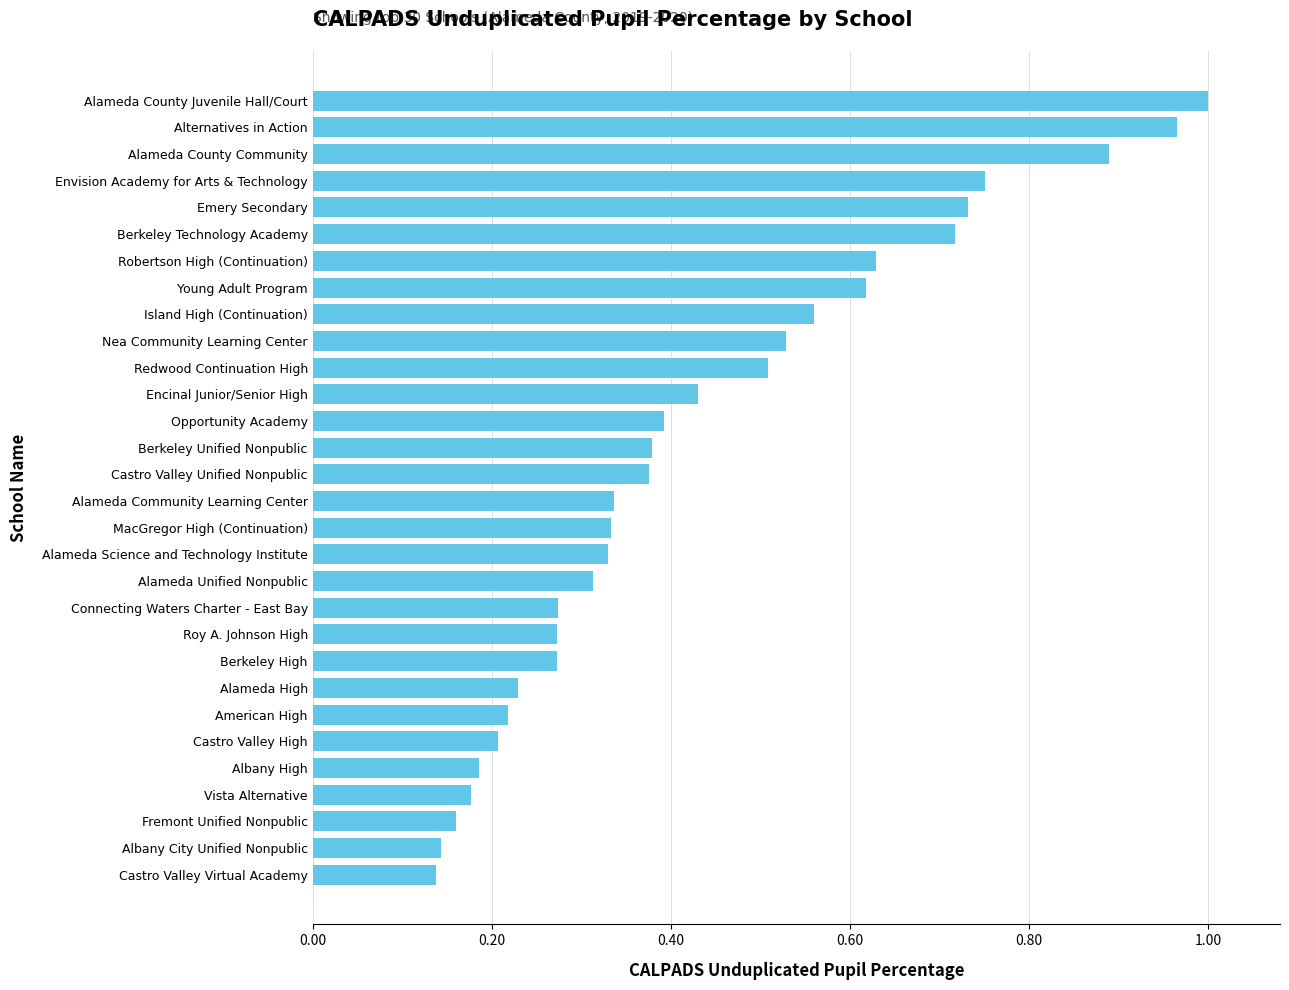

True or false: the data shows 0.3 at Alameda County Community.

False